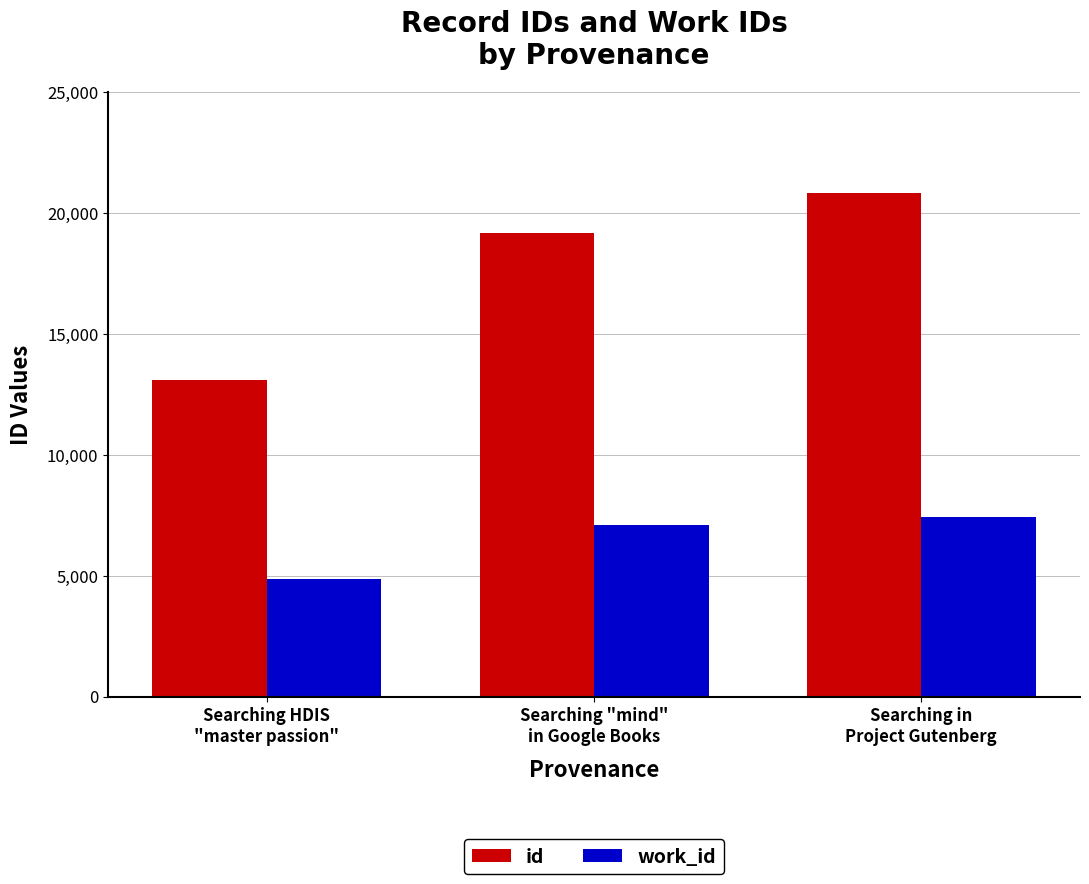

Rank the categories by id value from highest to lowest.

Searching in
Project Gutenberg, Searching "mind"
in Google Books, Searching HDIS
"master passion"